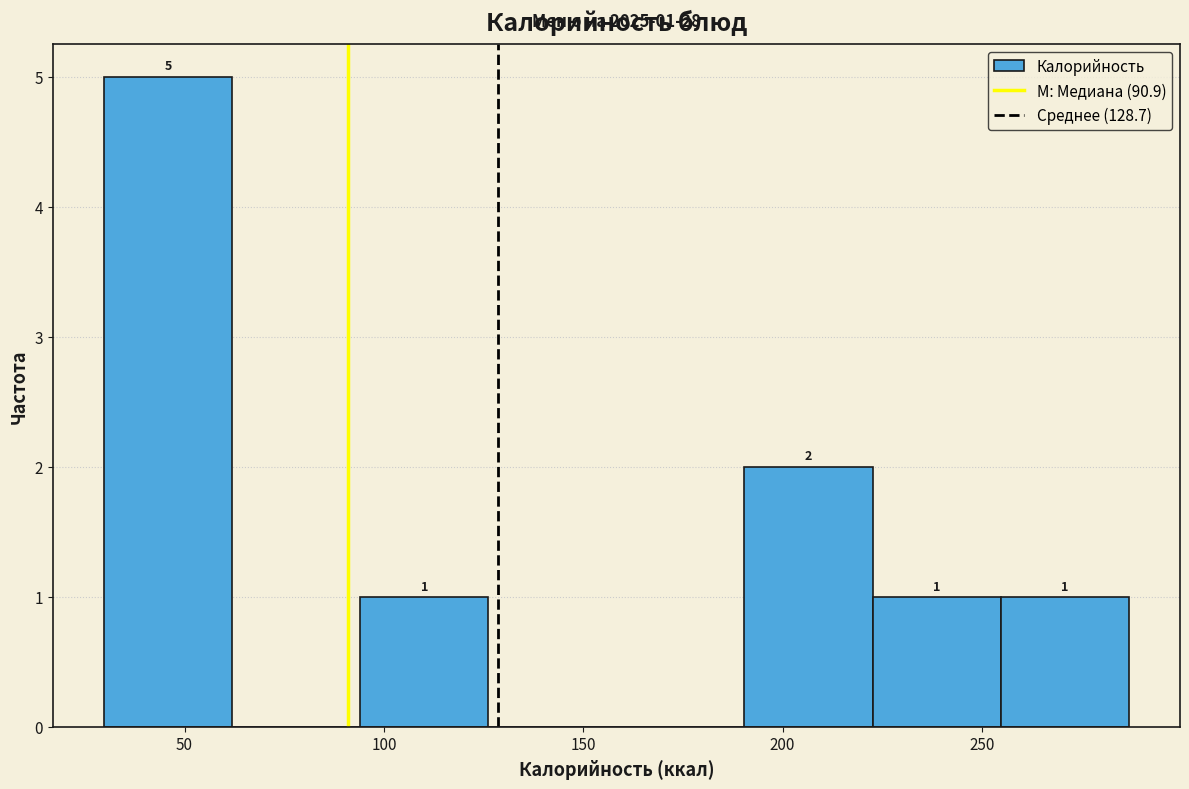

Which range on the x-axis has the tallest bar?

30 to 60